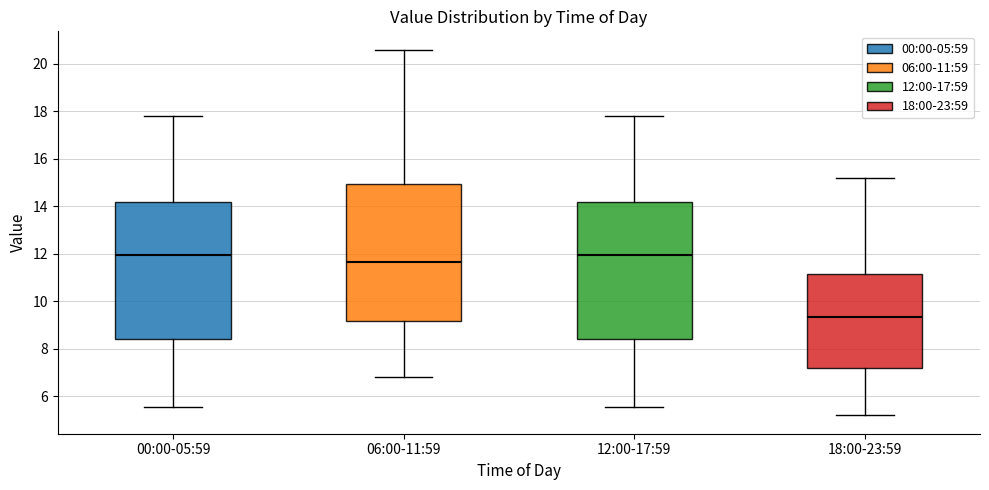

Where does the median line of the box for 12:00-17:59 sit on the y-axis? The values are not printed on the chart, so give them approximately, as read against the axis.

12.0